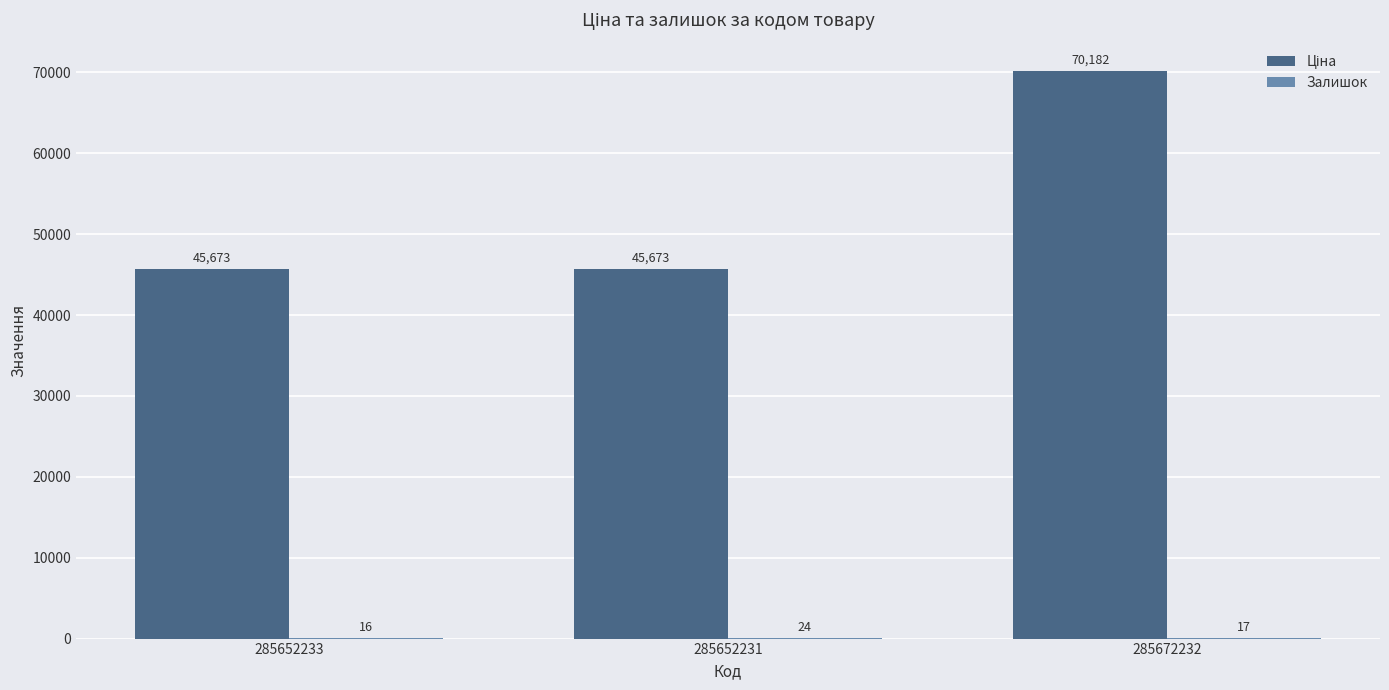

At which category is the sum across all series the highest?

285672232